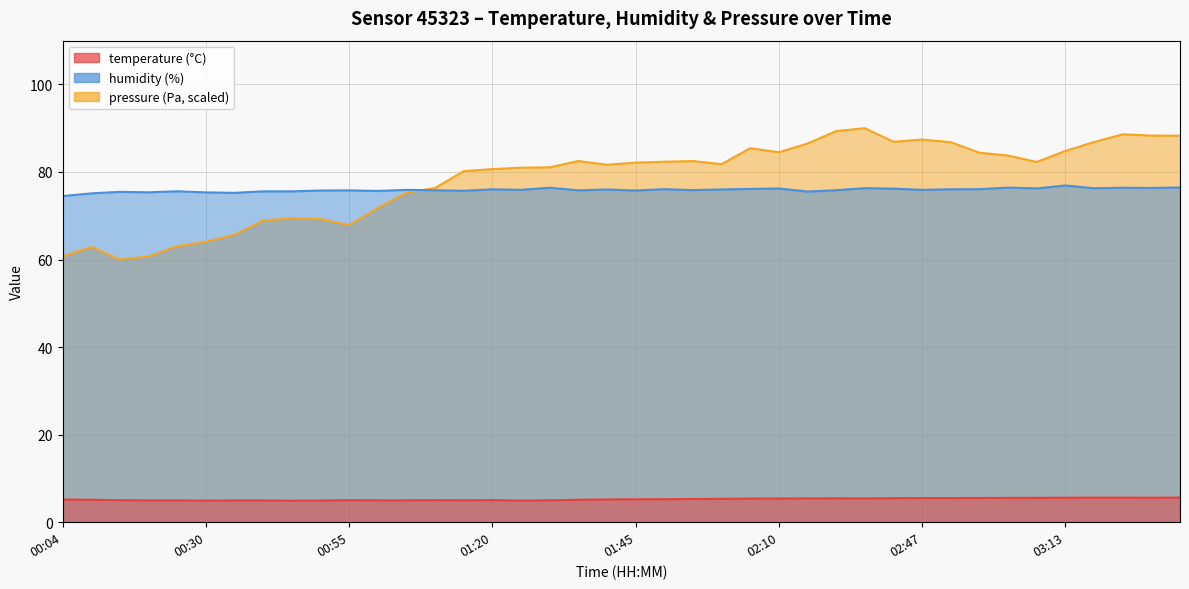

Which series has the largest total across all categories?

pressure_norm